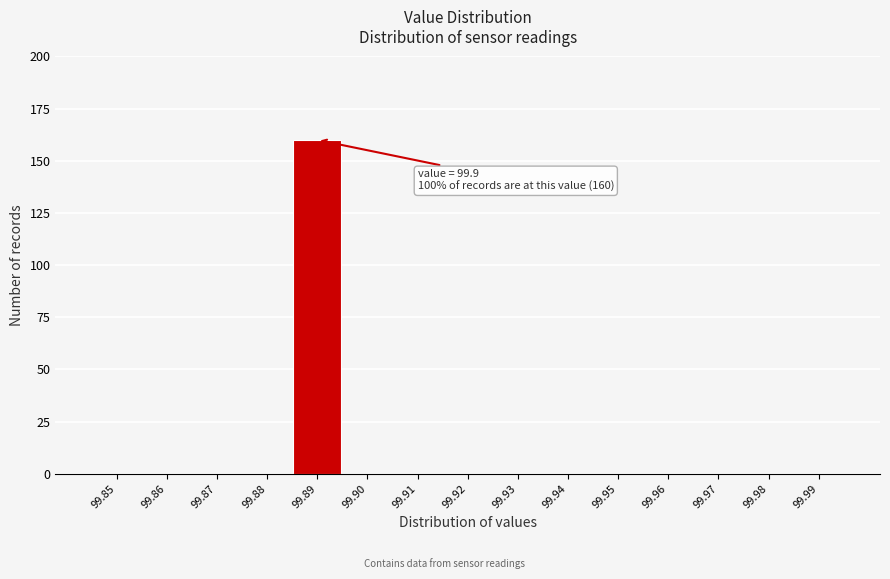

The value at 99.99 is -101. True or false?

False